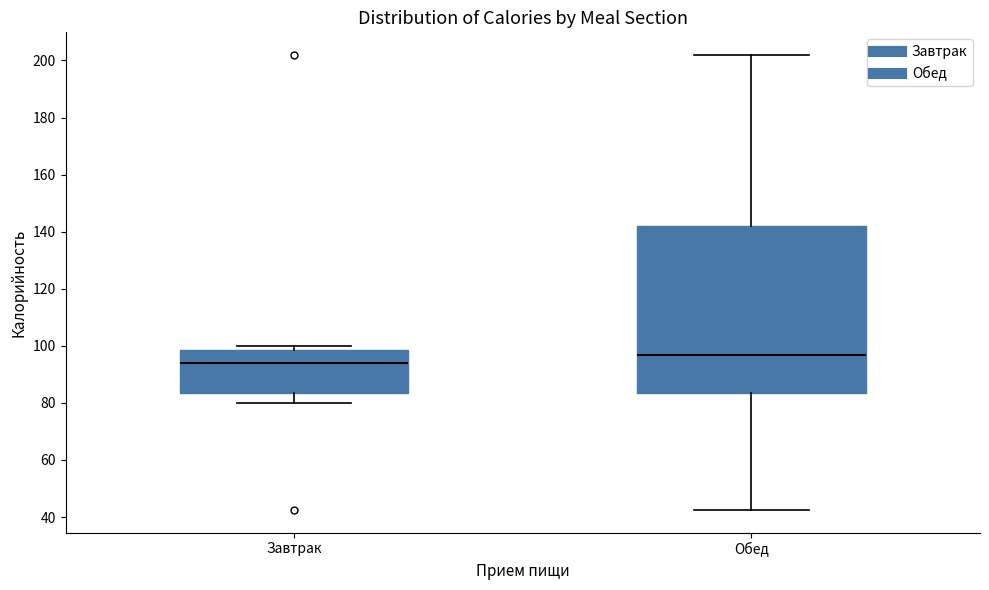

Reading left to right, read every box against the y-axis: the position of its median line, the range the box covers, and the ends of its whiskers. The values are not printed on the chart, so give them approximately, as read against the axis.

Завтрак: median 94, box 84 to 98, whiskers 80 to 100
Обед: median 96, box 84 to 142, whiskers 42 to 202